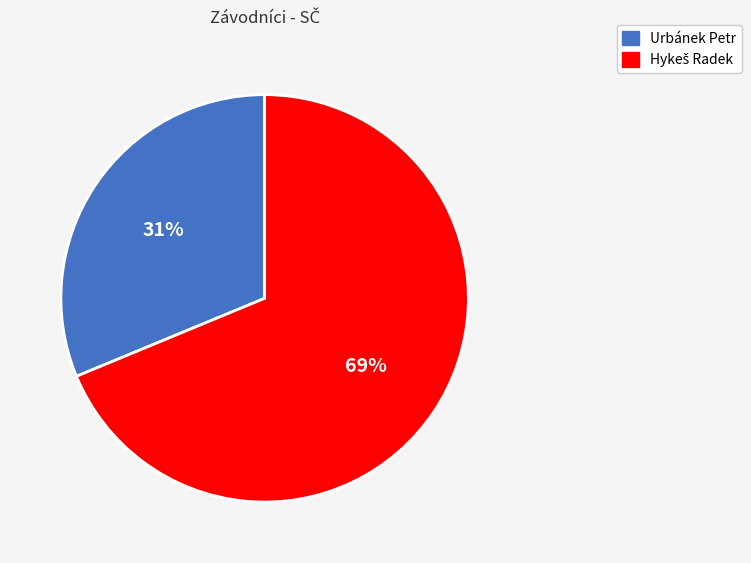

True or false: Urbánek Petr accounts for 25% of the total.

False